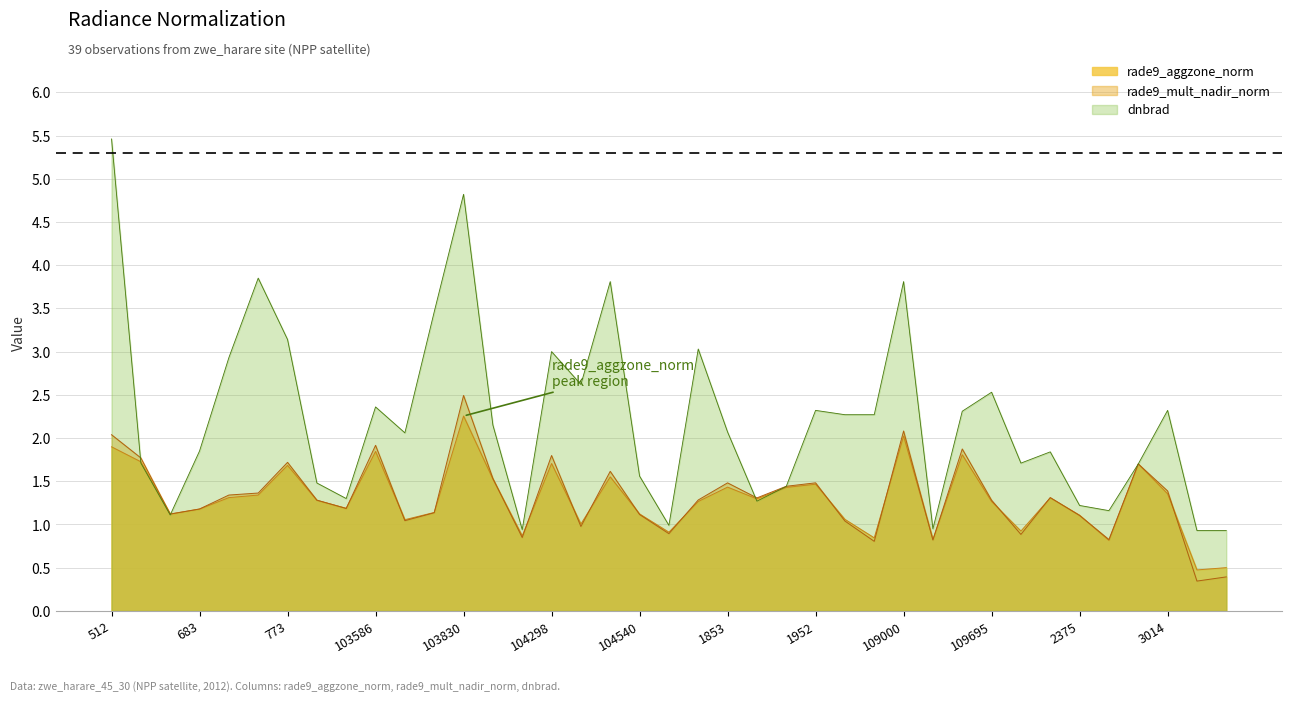

True or false: the data shows 0.1 at 114506.

False